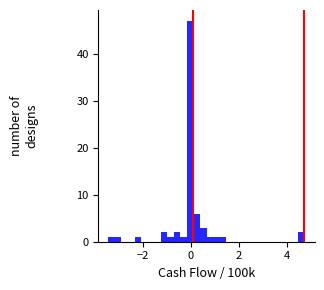

Read against the x-axis, roughly where is the centre of the tallest bar?

0.0